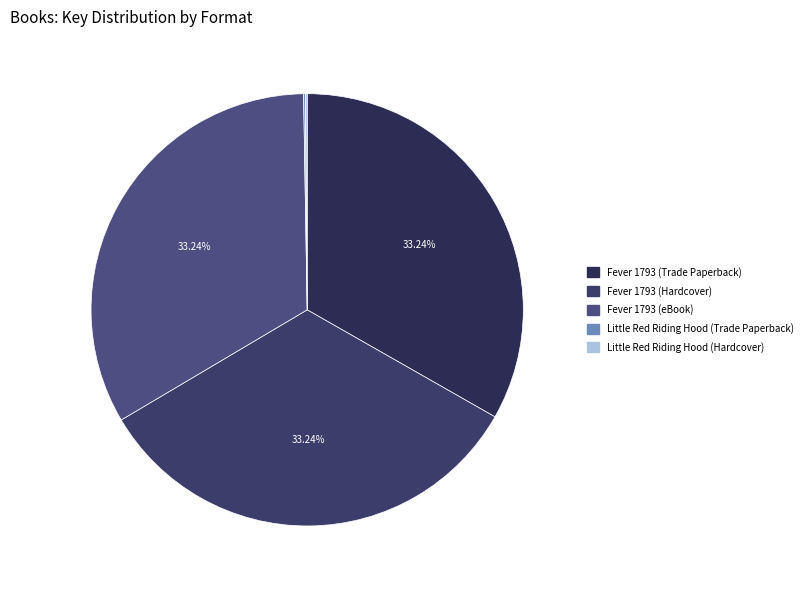

Does Fever 1793 (Hardcover) represent more than half of the total?

No